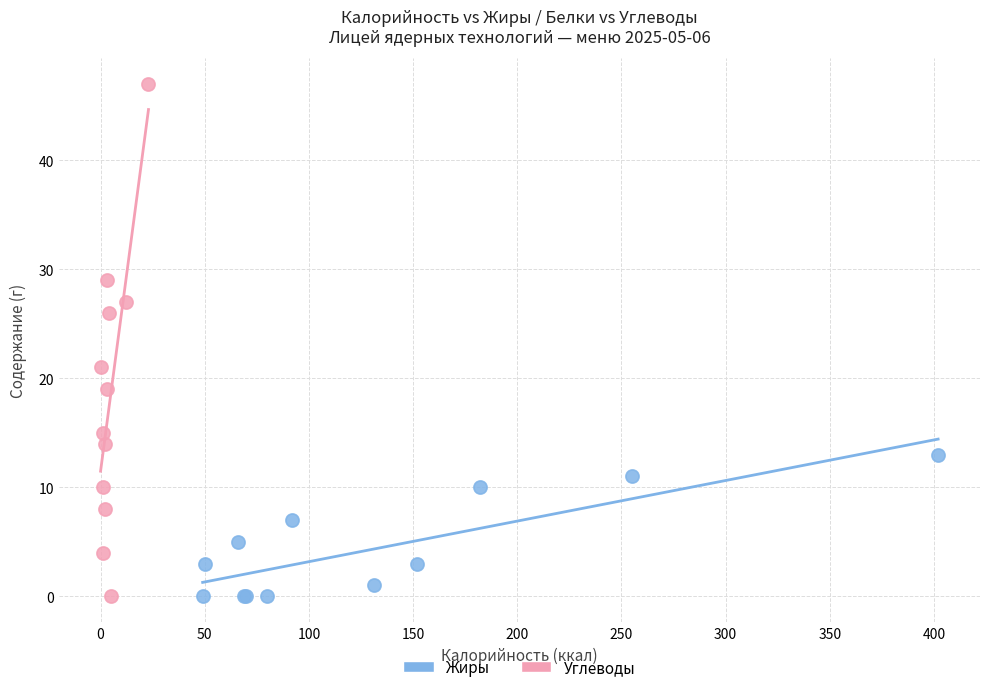

Which series reaches the maximum Y coordinate?

Углеводы